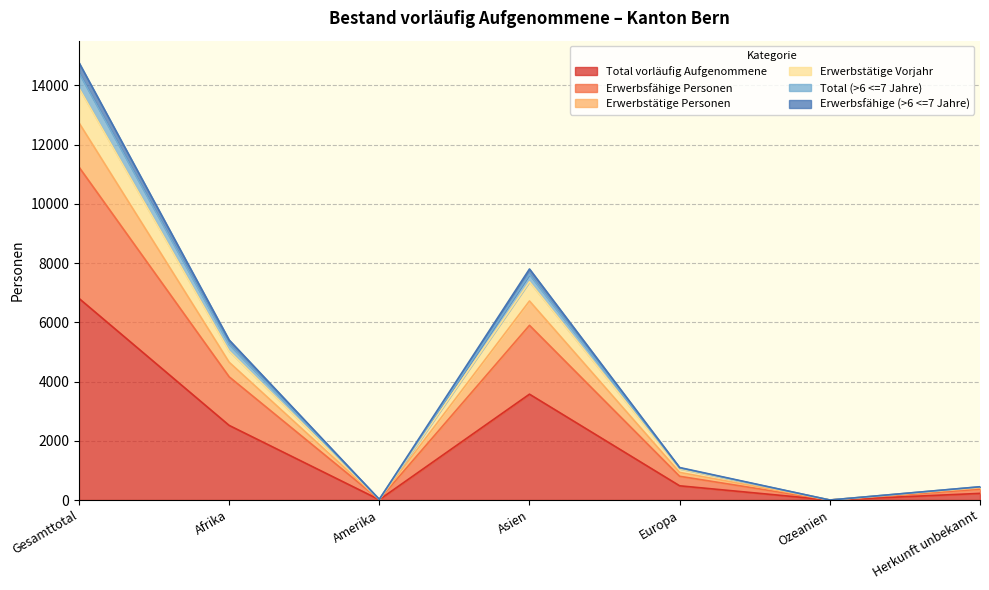

Where is Total vorläufig Aufgenommene nearest to the value 3404?

Asien